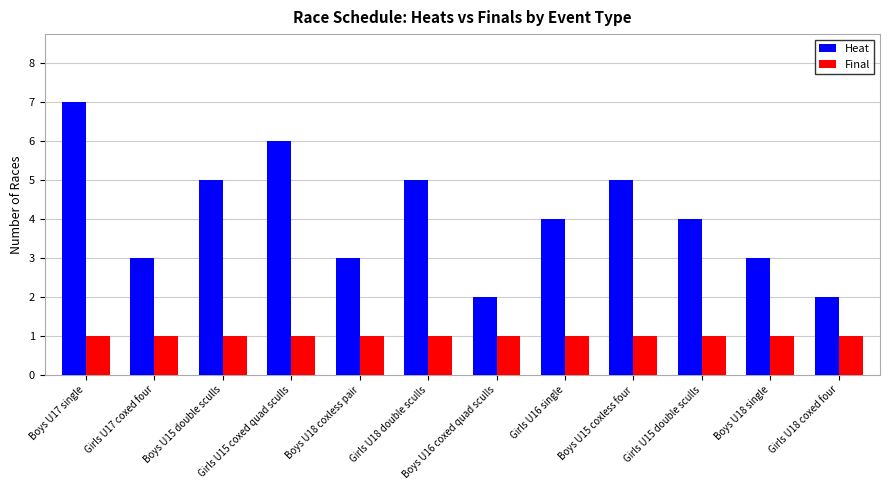

List the series in order of their peak value, lowest first.

Final, Heat